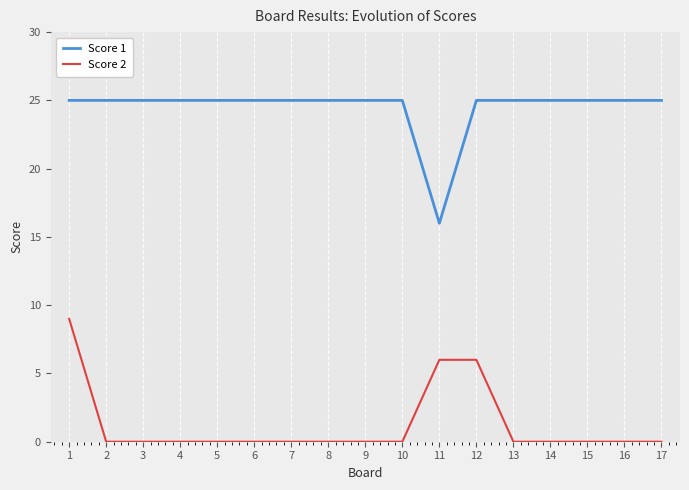

List the series in order of their overall mean, lowest first.

Score 2, Score 1